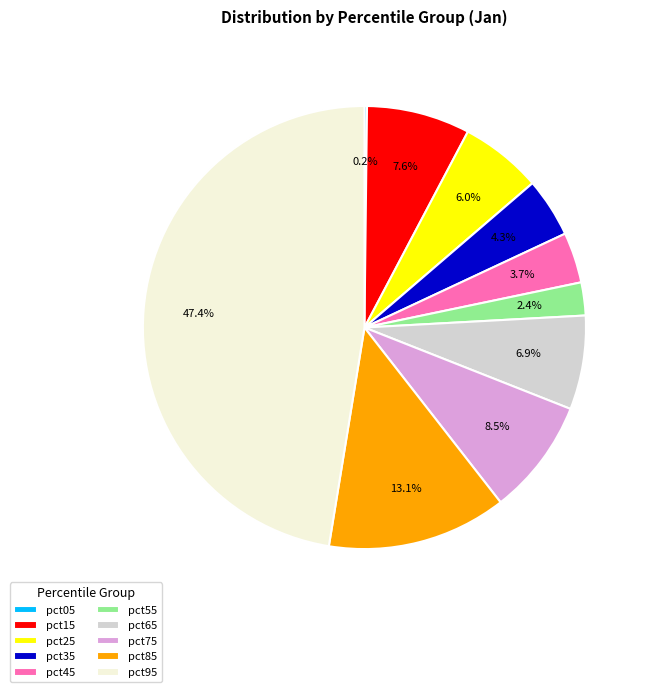

Which category has the biggest portion of the pie?

pct95